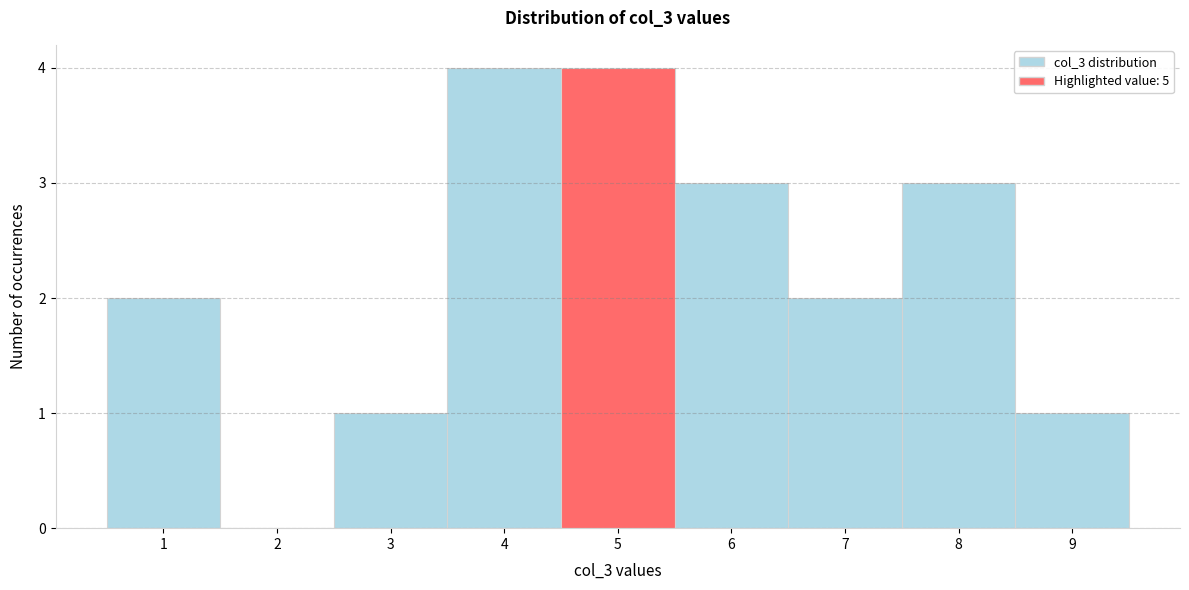

What is the height of the bar covering 3.5 to 4.5 on the x-axis? The values are not printed on the chart, so give them approximately, as read against the axis.

4